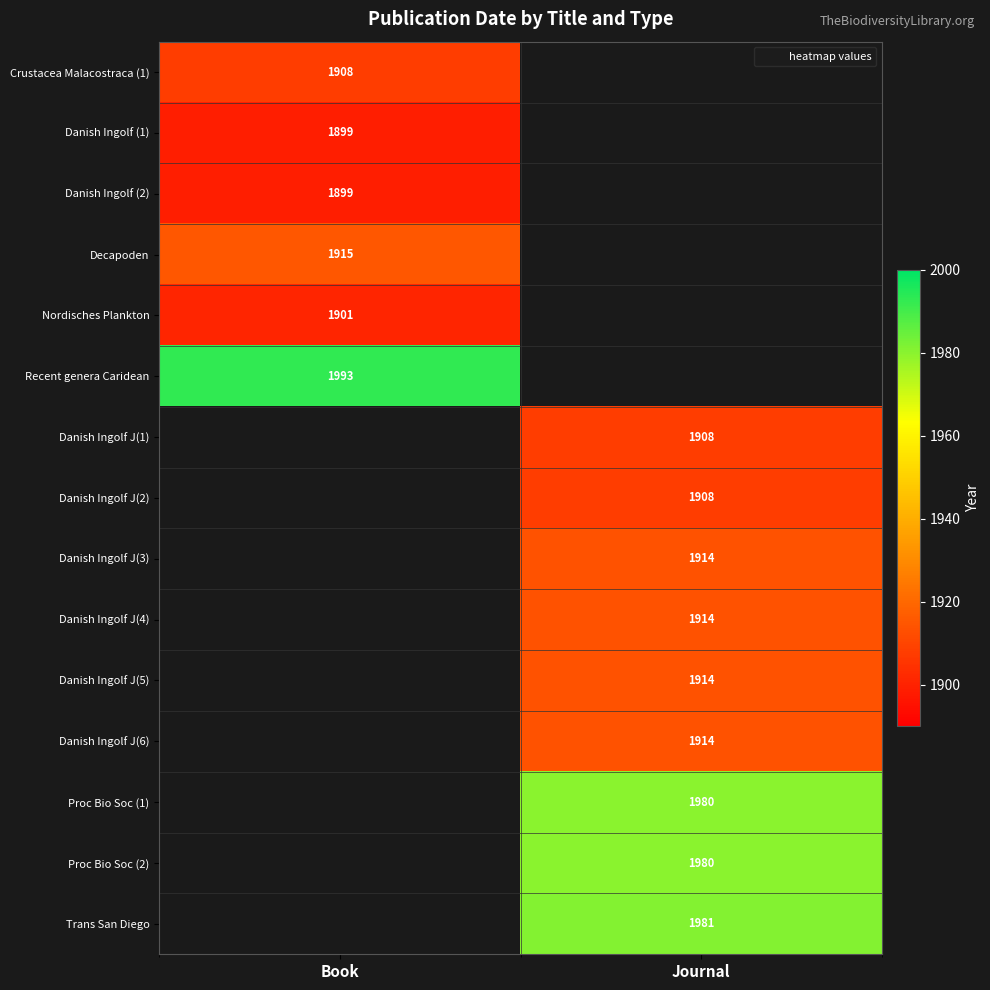

What is the spread (max minus min) of values at Book?

94.0